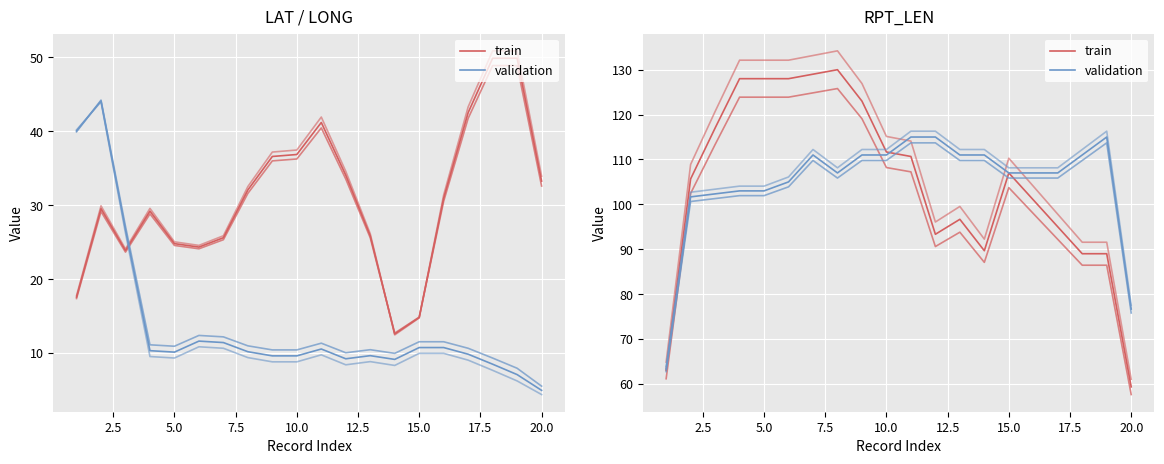

How many values in the validation series exceed 106?

13